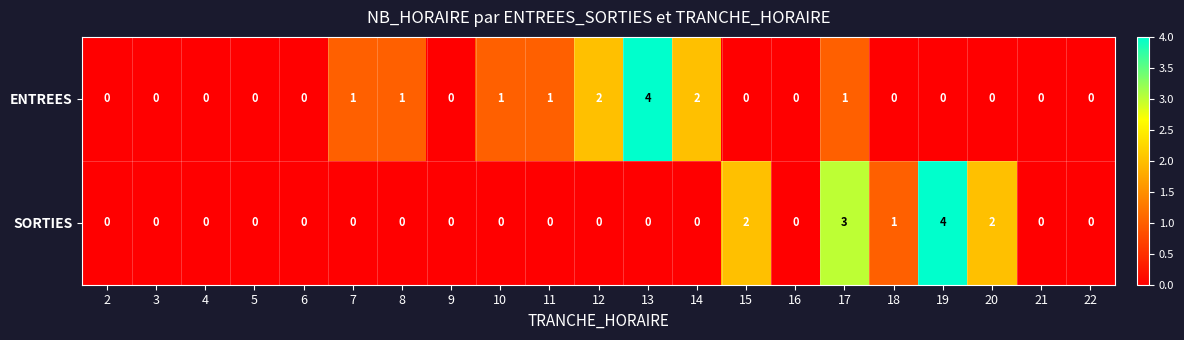

What is the difference between the maximum and minimum values in the SORTIES series?

4